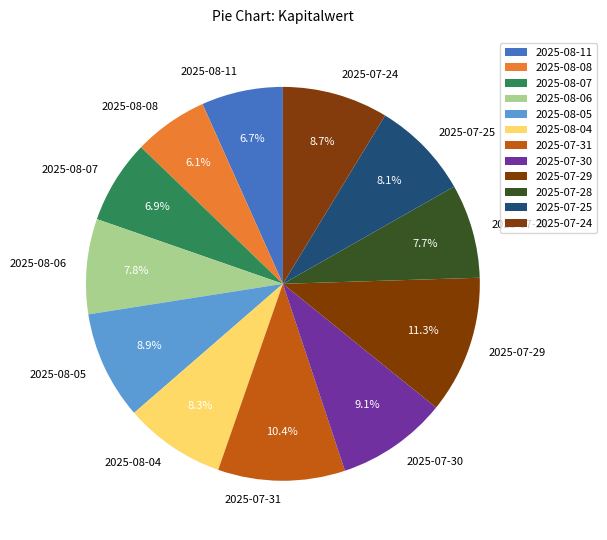

How many segments does this pie chart have?

12